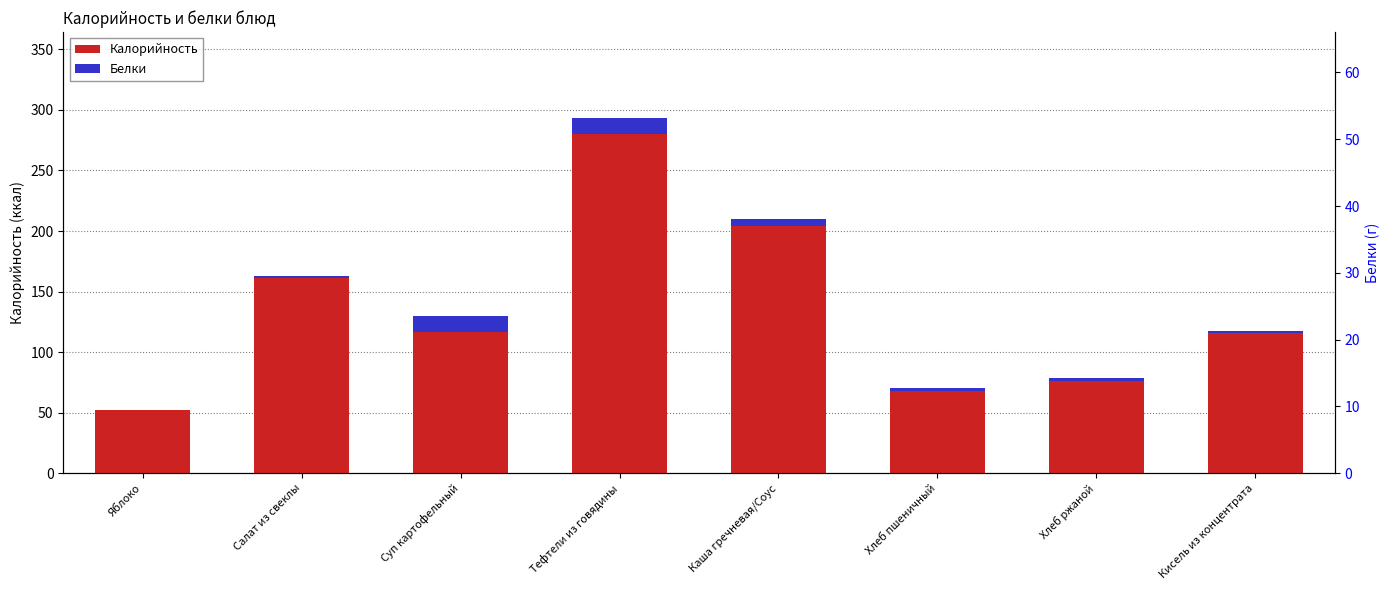

True or false: Белки has a value of 1.0 at Хлеб пшеничный.

False